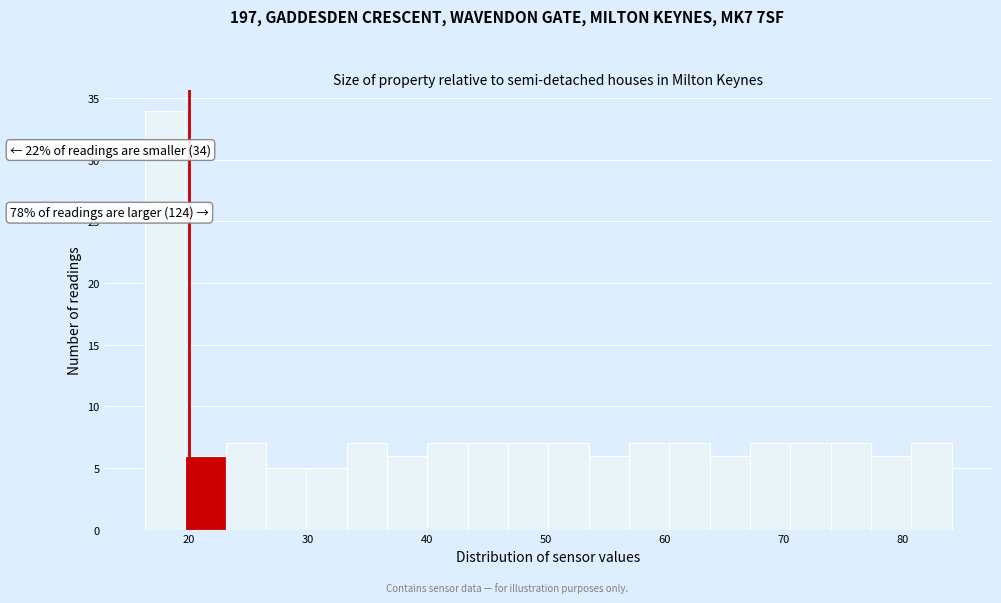

Read against the x-axis, roughly where is the centre of the tallest bar?

18